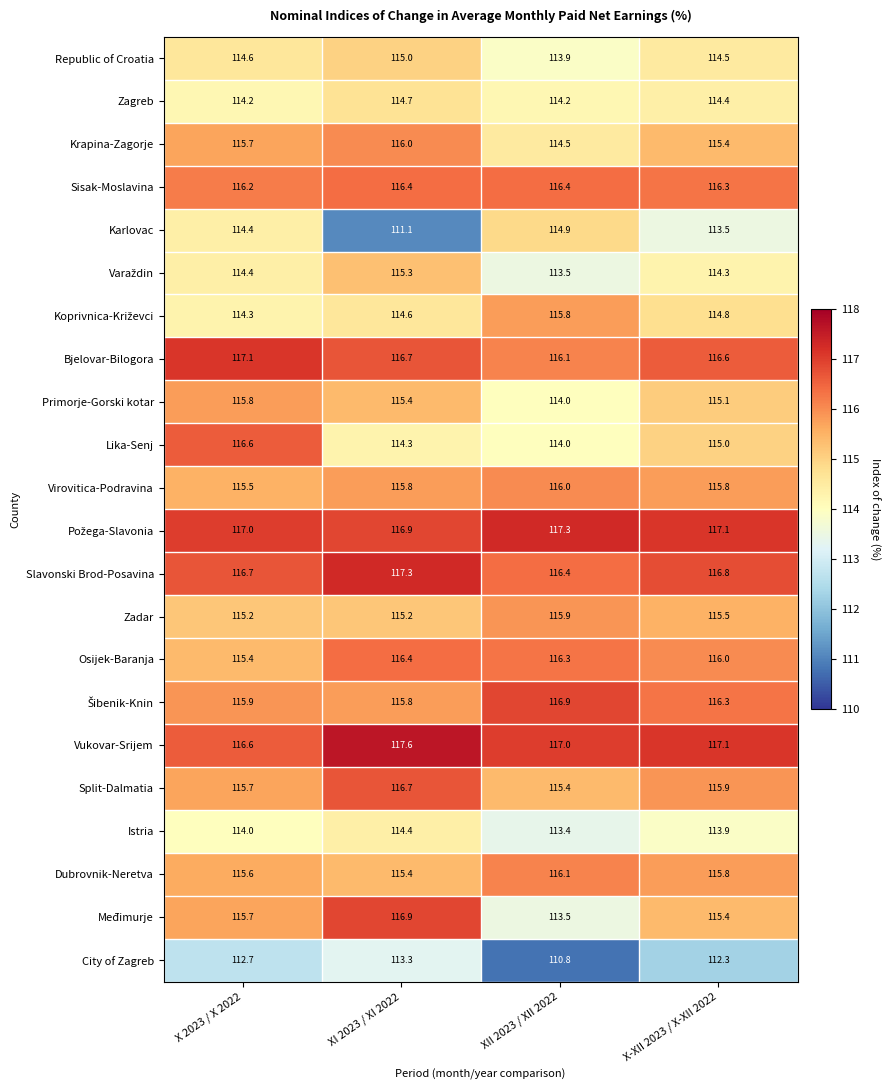

At how many categories does at least one series exceed 111?

4